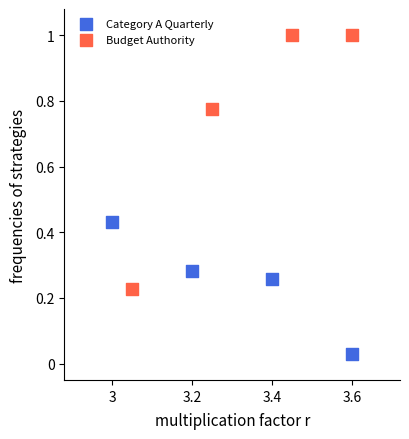

Which series reaches the maximum Y coordinate?

Budget Authority